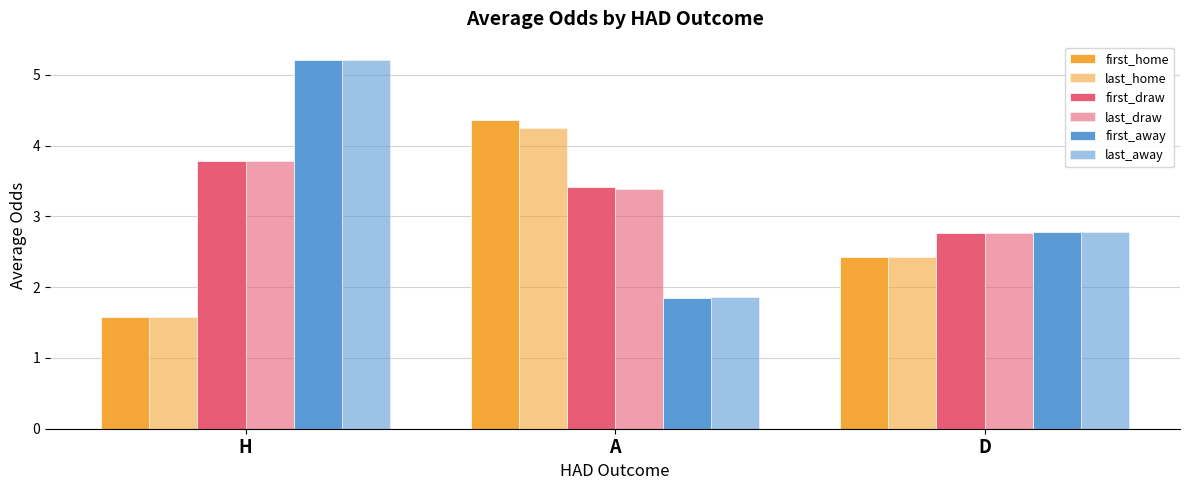

How many groups of bars are there?

3